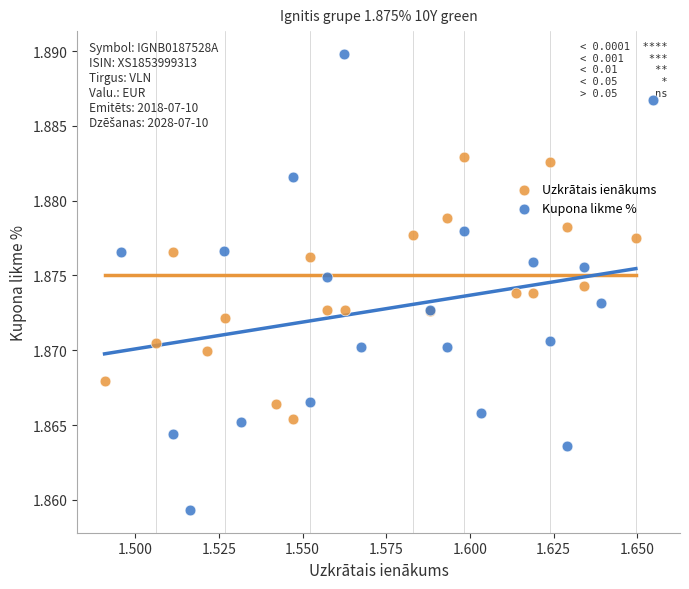

Which series has the largest Y range (max minus min)?

Kupona likme %